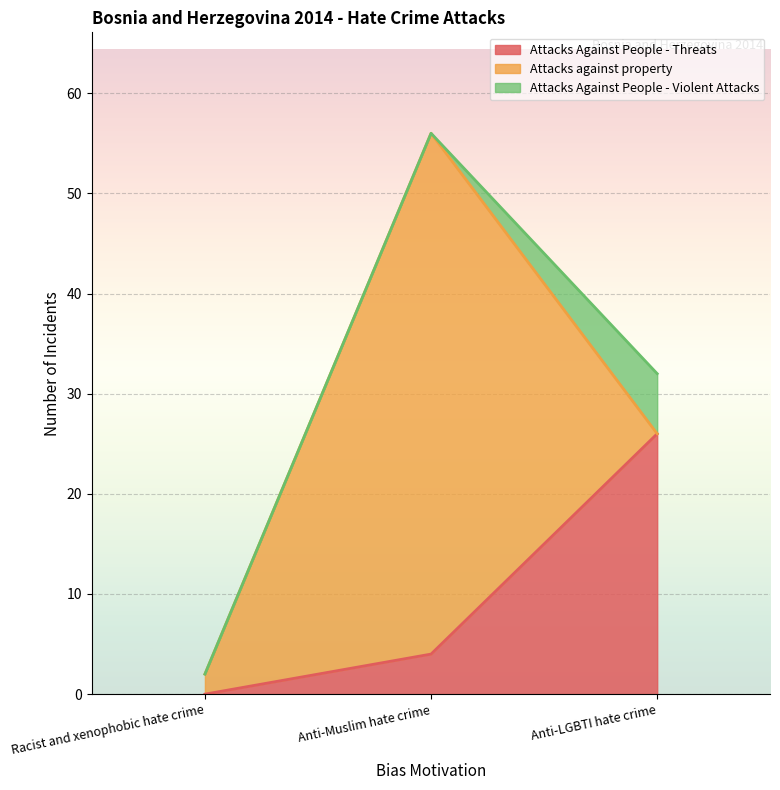

At which label is Attacks against property closest to 26?

Racist and xenophobic hate crime